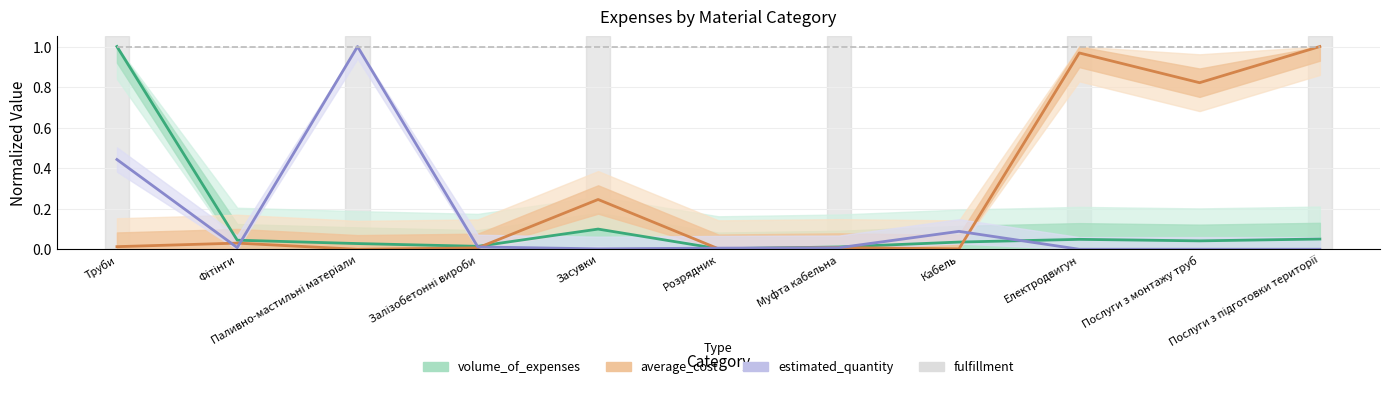

True or false: average_cost and estimated_quantity intersect in this chart.

True